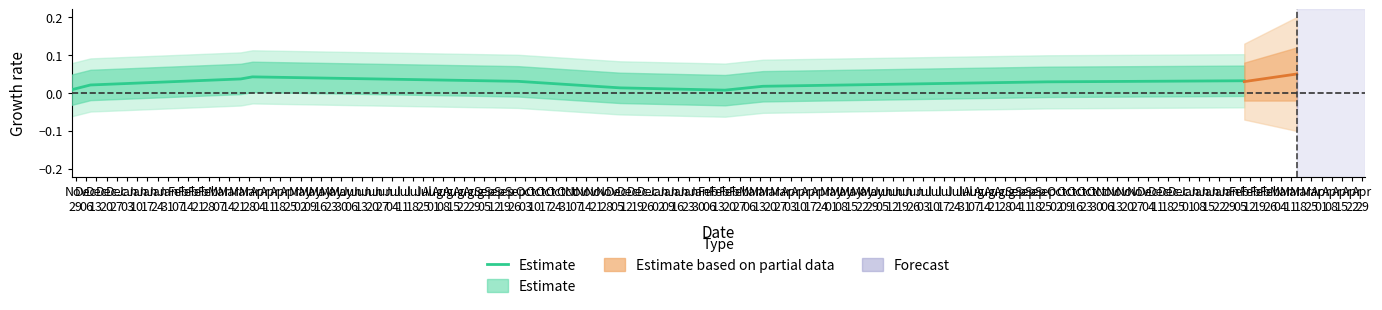

What is the label of the 10th point from the left?

Jan
31